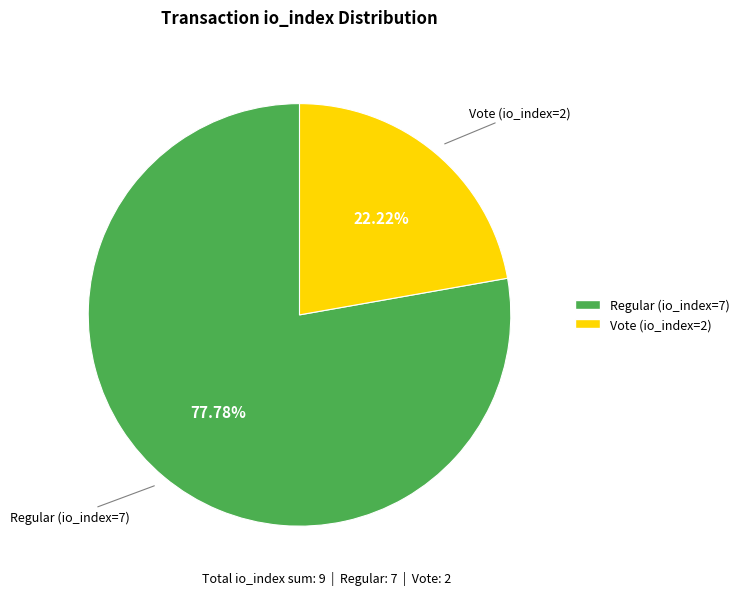

Which has a higher value, Regular (io_index=7) or Vote (io_index=2)?

Regular (io_index=7)